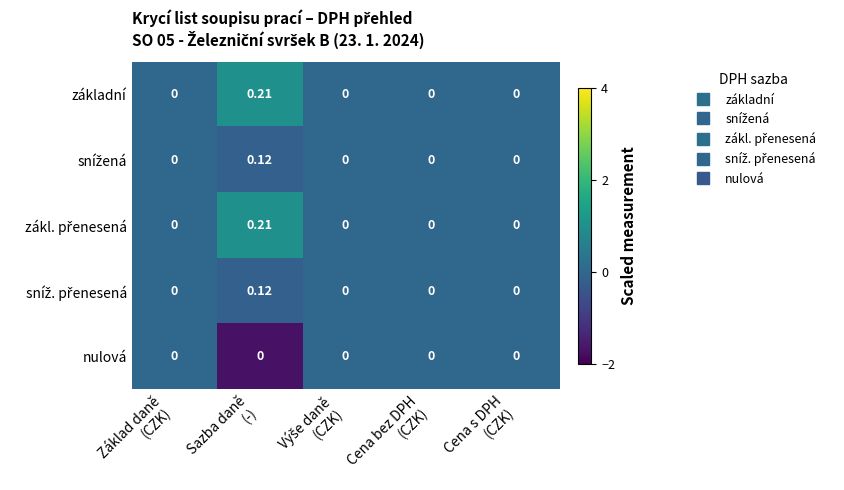

How many data points does each series have?

5